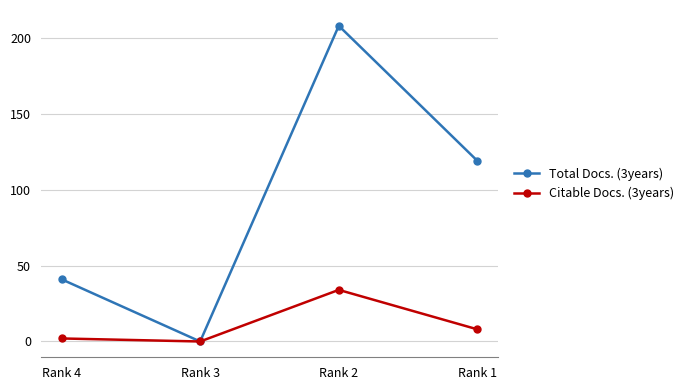

At which category does the chart reach its minimum across all series?

Rank 3